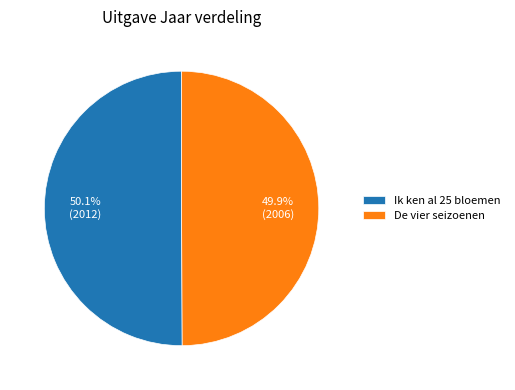

What is the ratio of the value at De vier seizoenen to the value at Ik ken al 25 bloemen?

1.0